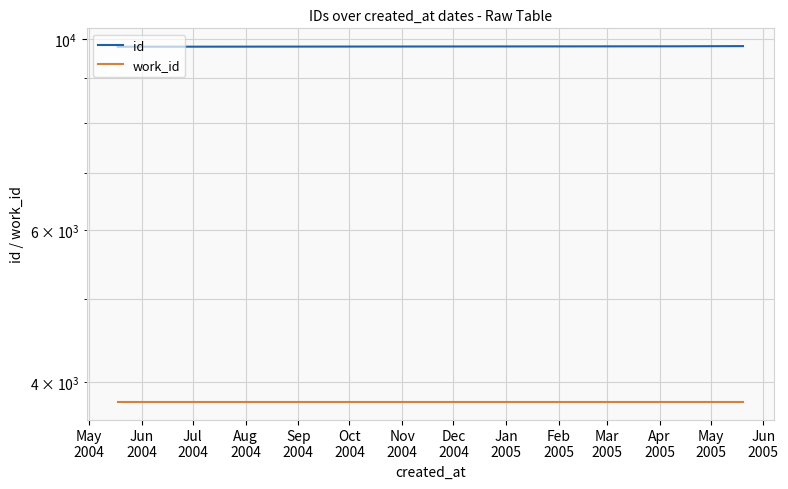

At how many categories does at least one series exceed 5039?

3